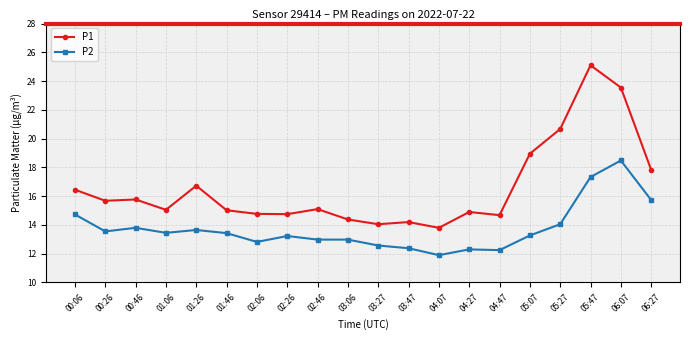

True or false: P1 has more than 2 interior local peaks.

True